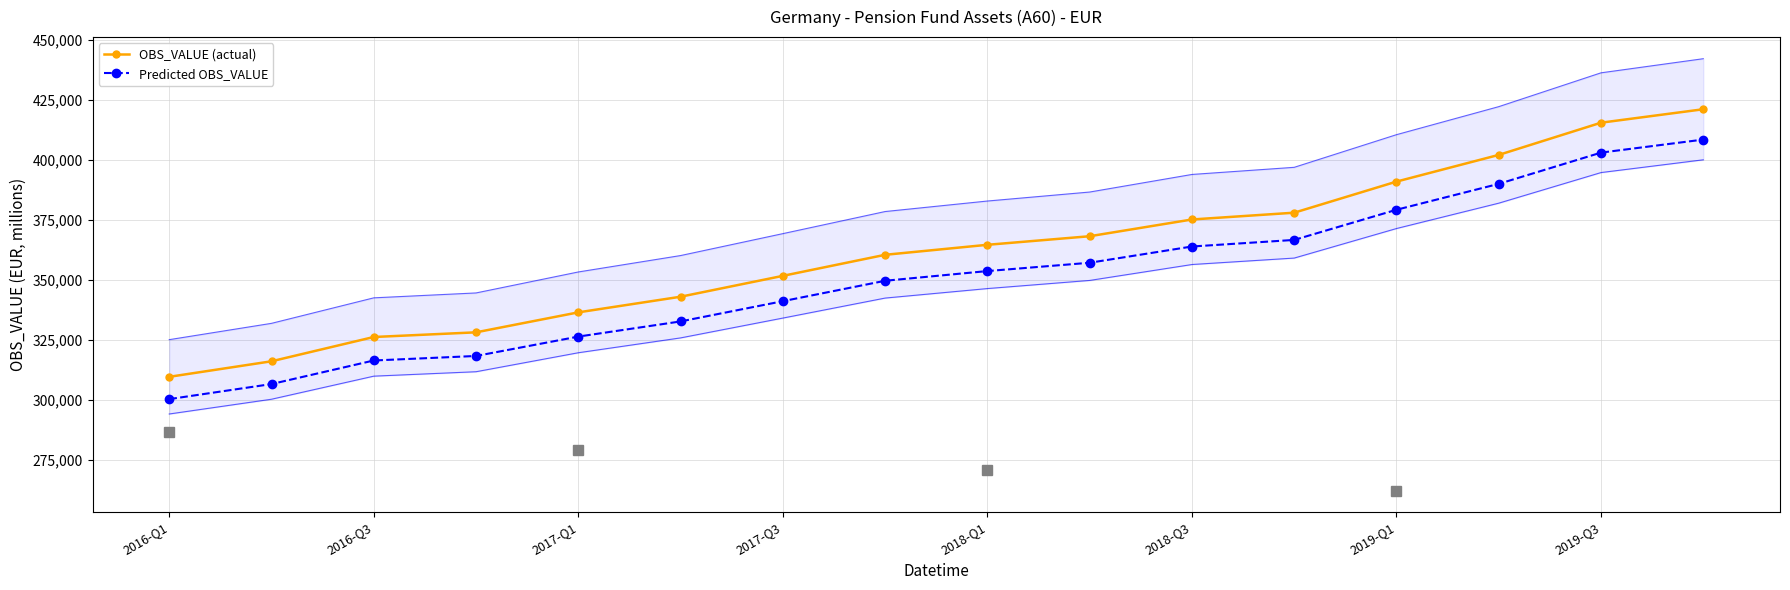

How many values in the Predicted OBS_VALUE series exceed 353655?

8